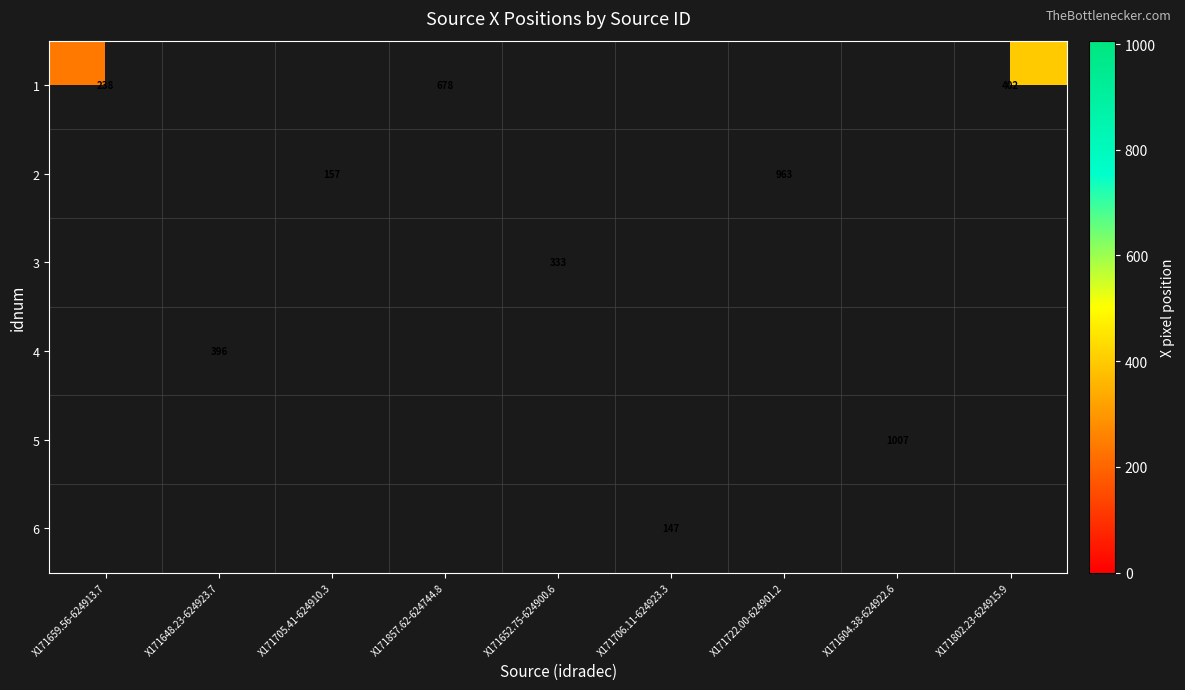

At how many categories does at least one series exceed 304?

6